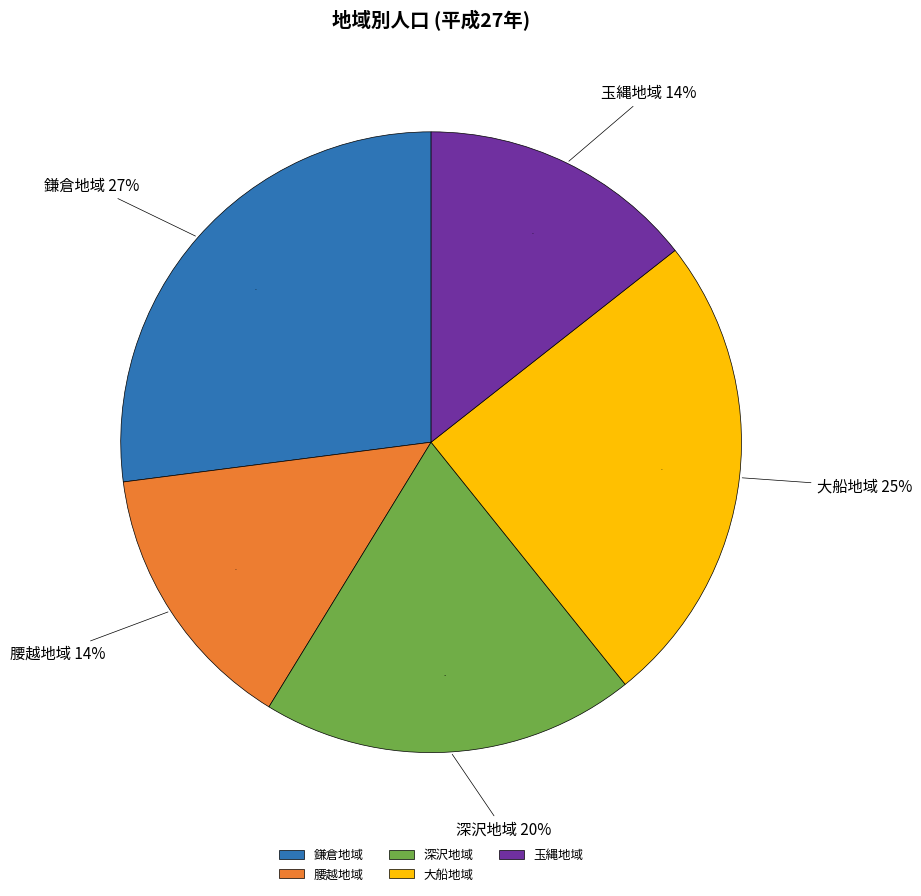

What percentage is the 鎌倉地域 slice, to the nearest percent?

27%